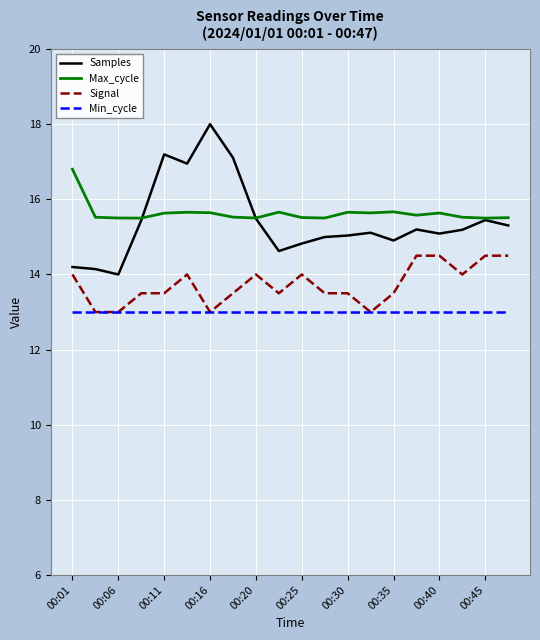

What is the highest value of the Min_cycle series?

13.0